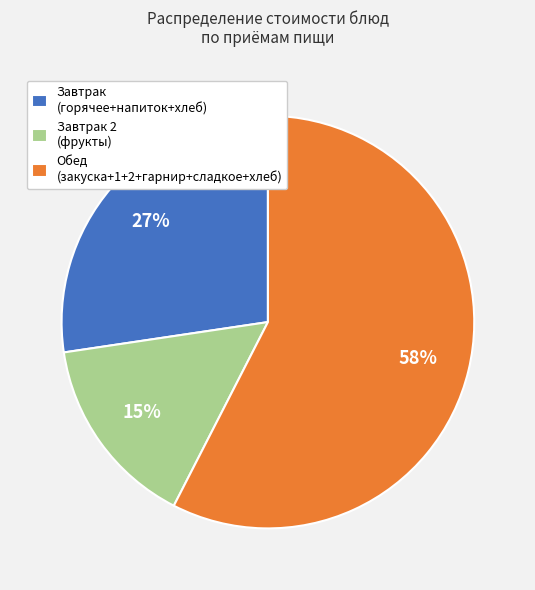

Count the number of slices in the pie.

3